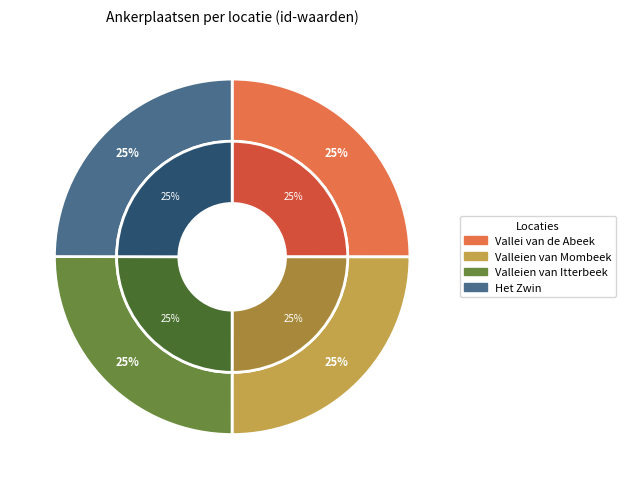

Is there a majority slice in this chart?

No